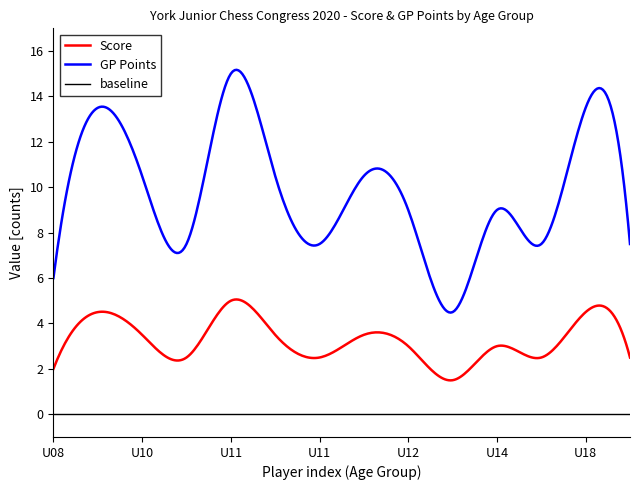

How many interior local peaks does the Score series have?

5